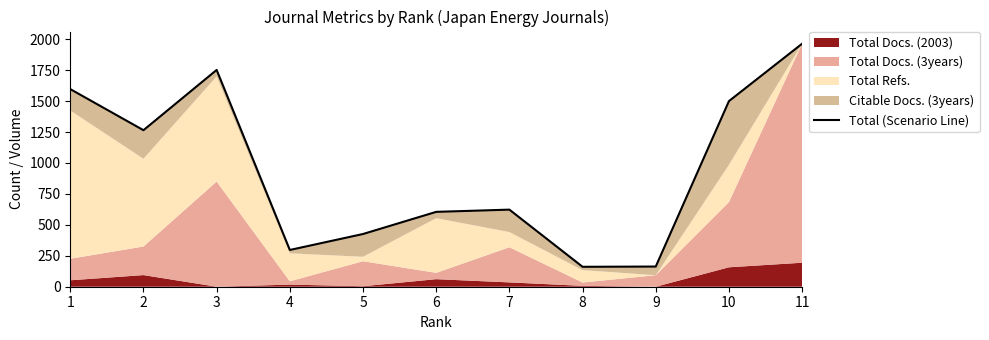

Which has a higher value, 11 or 5?

11